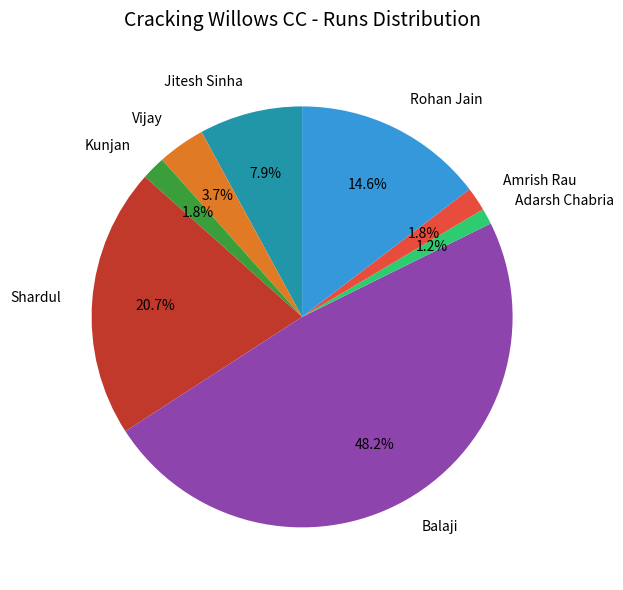

What percentage is NOT represented by Vijay?

96.3%